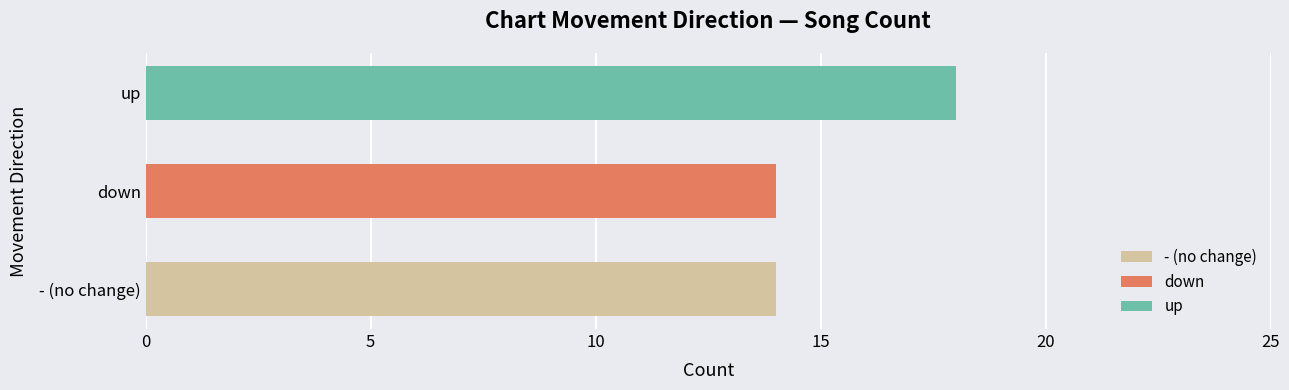

Which label corresponds to the smallest value in the chart?

down